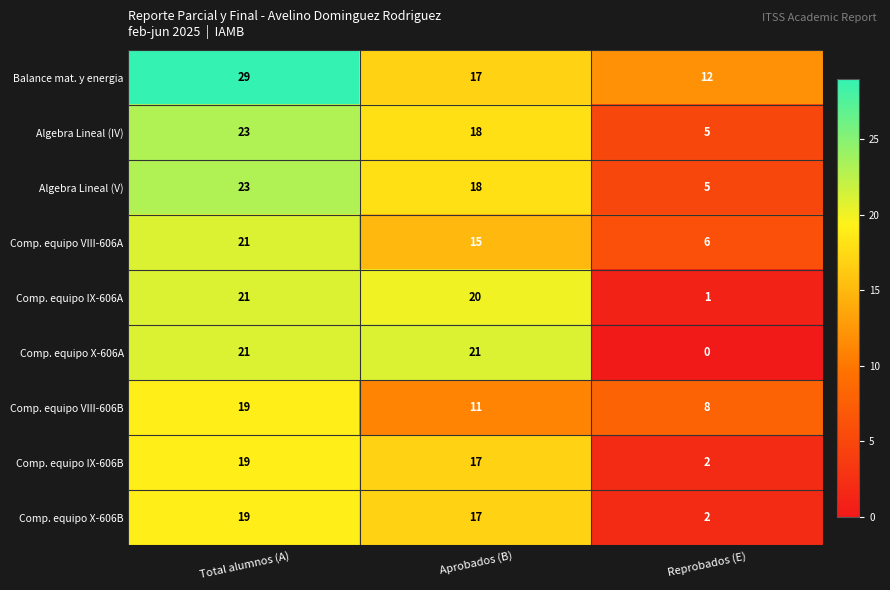

At which label is Comp. equipo X-606B closest to 10?

Aprobados (B)